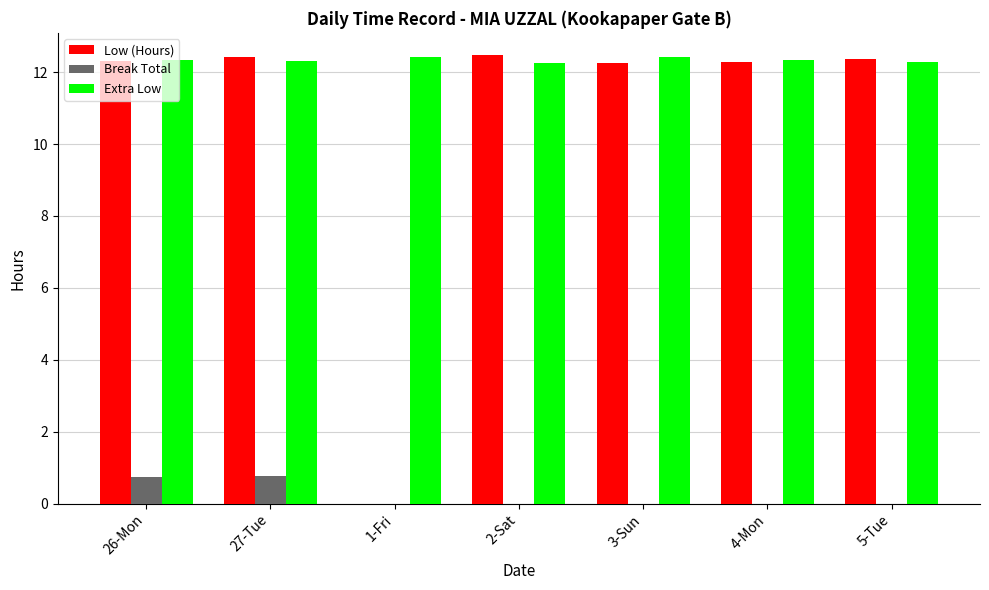

What is the highest value of the Low (Hours) series?

12.5